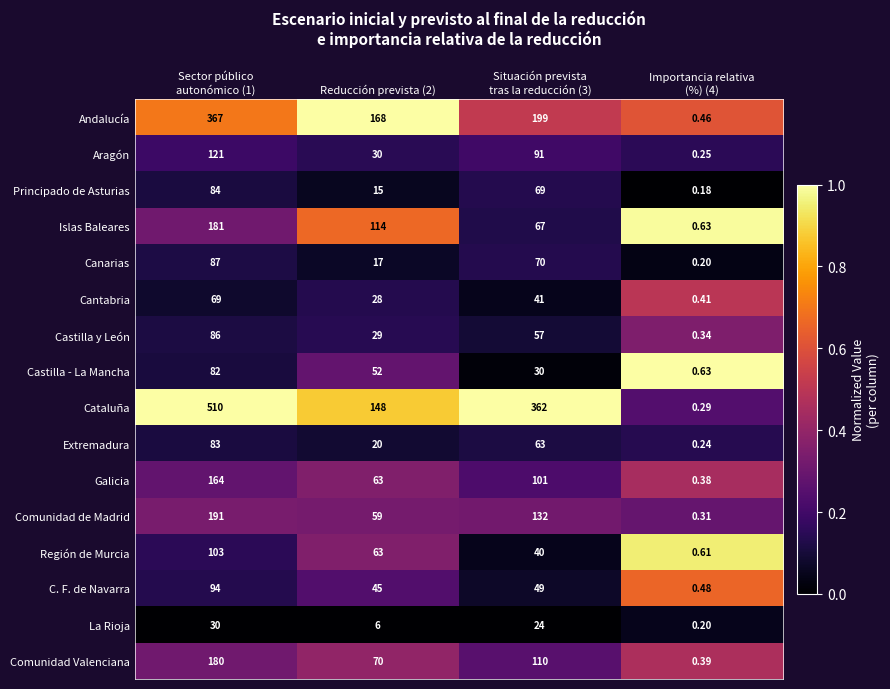

List the series in order of their peak value, highest first.

Cataluña, Andalucía, Comunidad de Madrid, Islas Baleares, Comunidad Valenciana, Galicia, Aragón, Región de Murcia, C. F. de Navarra, Canarias, Castilla y León, Principado de Asturias, Extremadura, Castilla - La Mancha, Cantabria, La Rioja